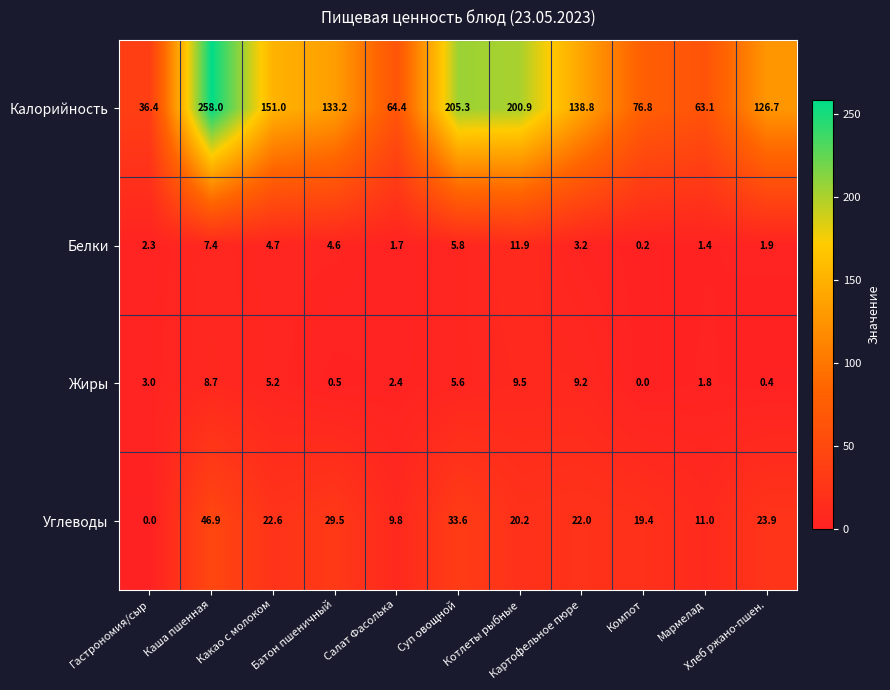

What is the average value of the Углеводы series?

21.7